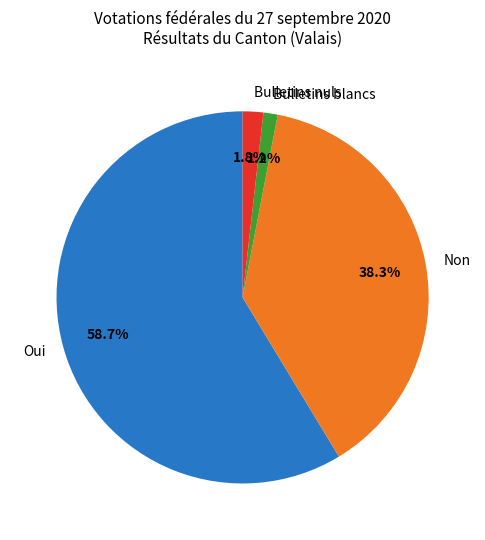

To the nearest percent, what portion does Bulletins nuls represent?

2%